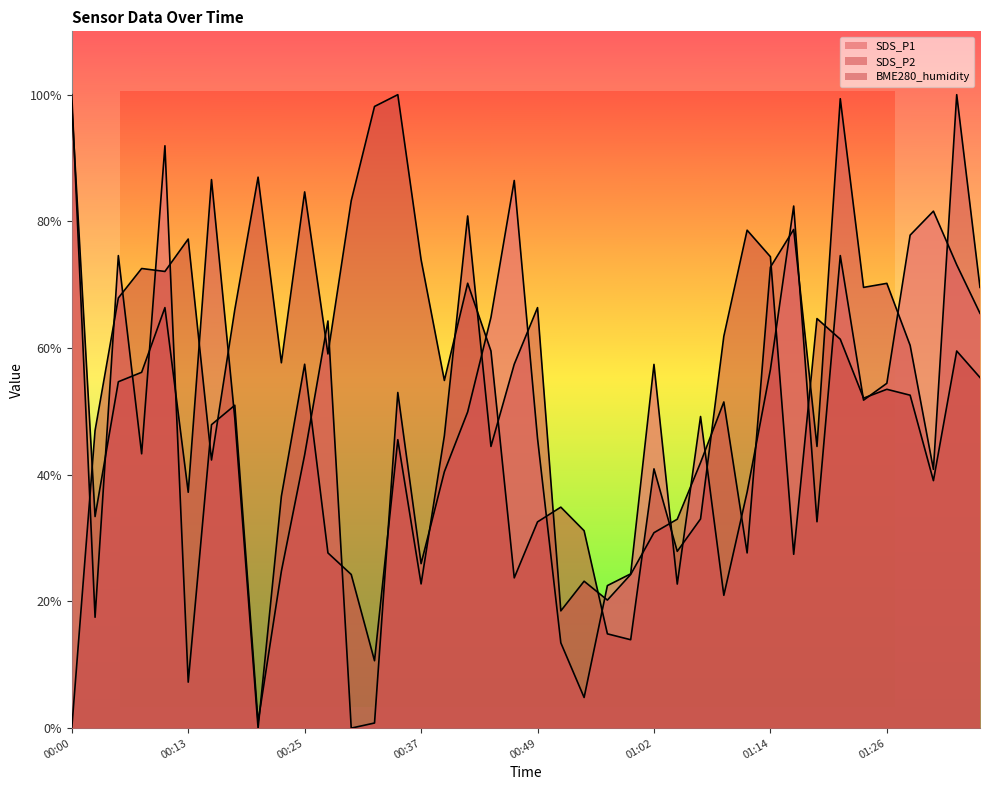

Between 00:25 and 01:19, which series saw the biggest shift?

BME280_humidity